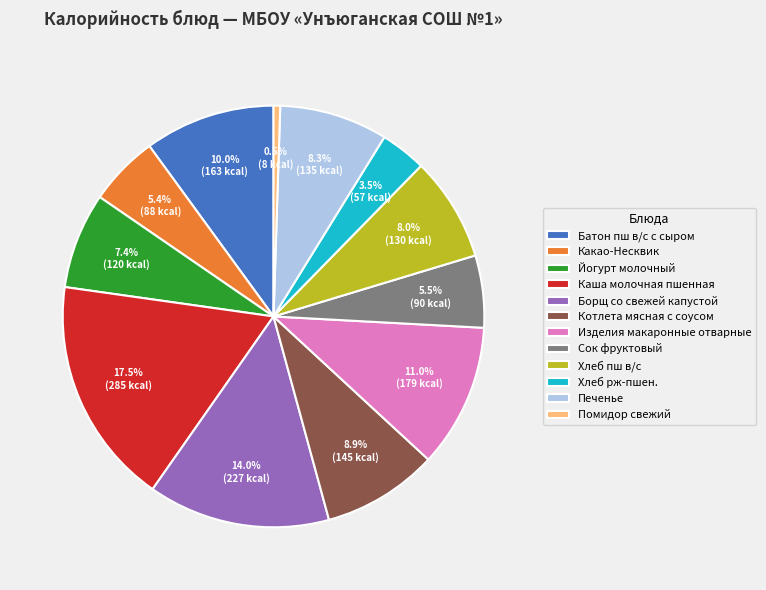

Which has a higher value, Помидор свежий or Печенье?

Печенье